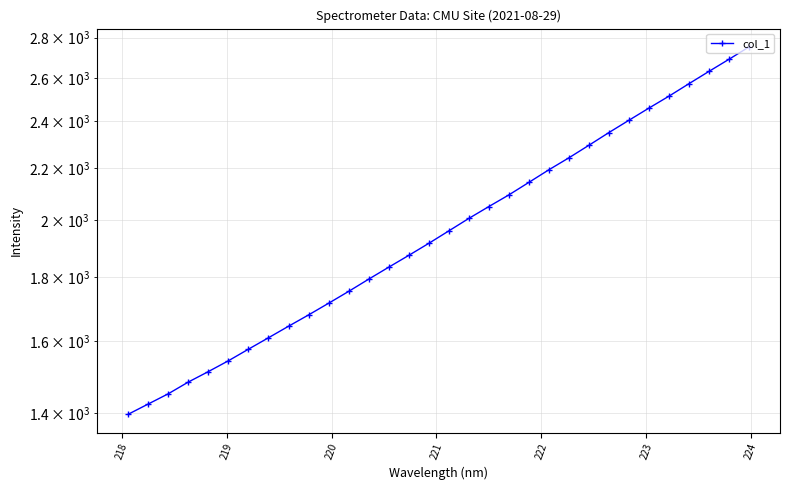

What is the sum of all values?

63564.8